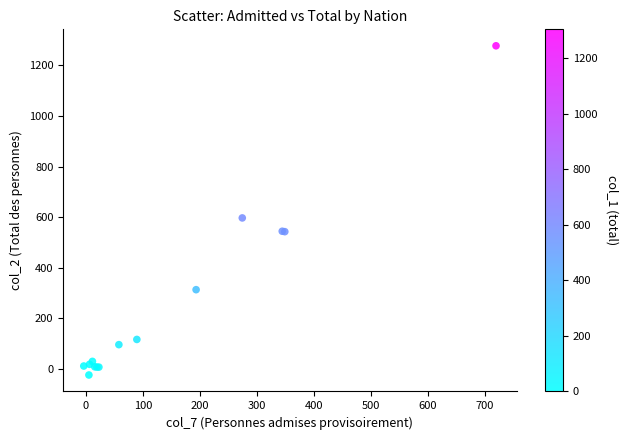

What Y value in the scatter plot is closest to 626?

597.0